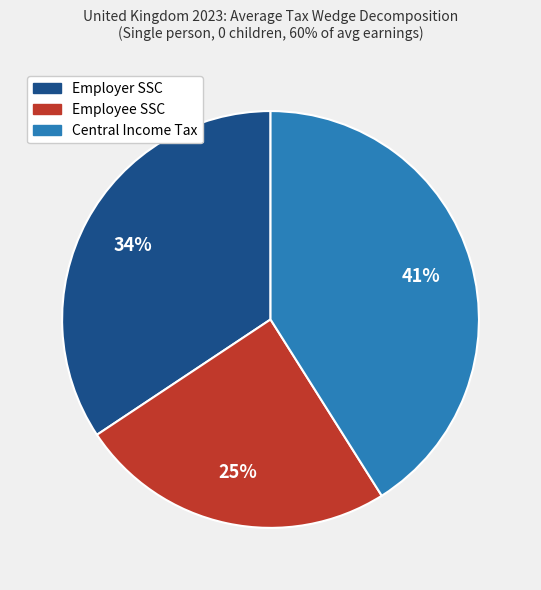

The Employer SSC slice represents 34% of the pie. True or false?

True